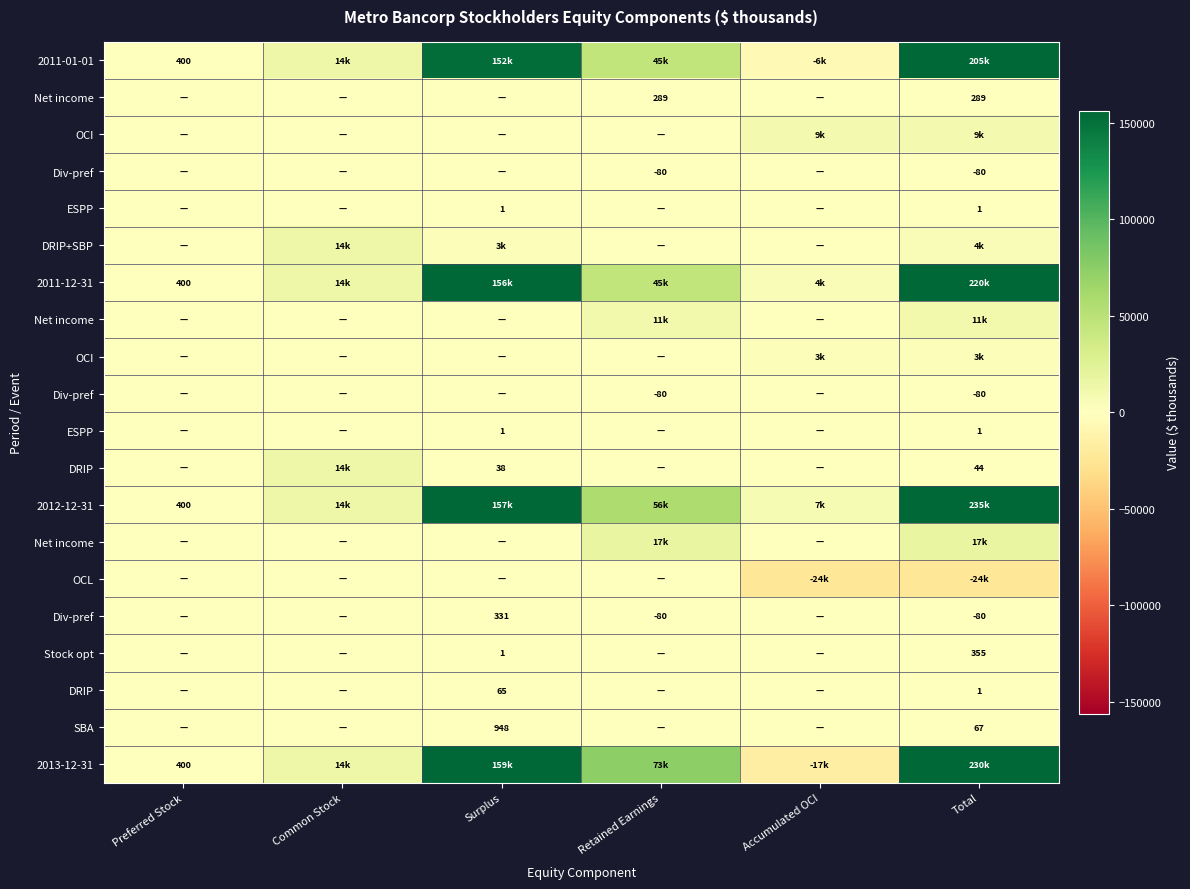

Count the number of categories in the chart.

6